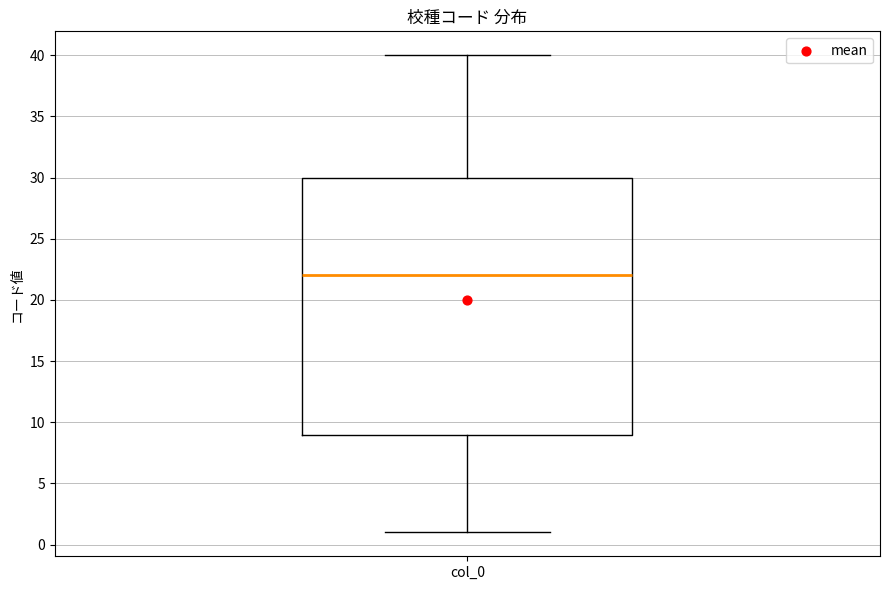

Where is the upper edge of the box for col_0 on the y-axis? The values are not printed on the chart, so give them approximately, as read against the axis.

30